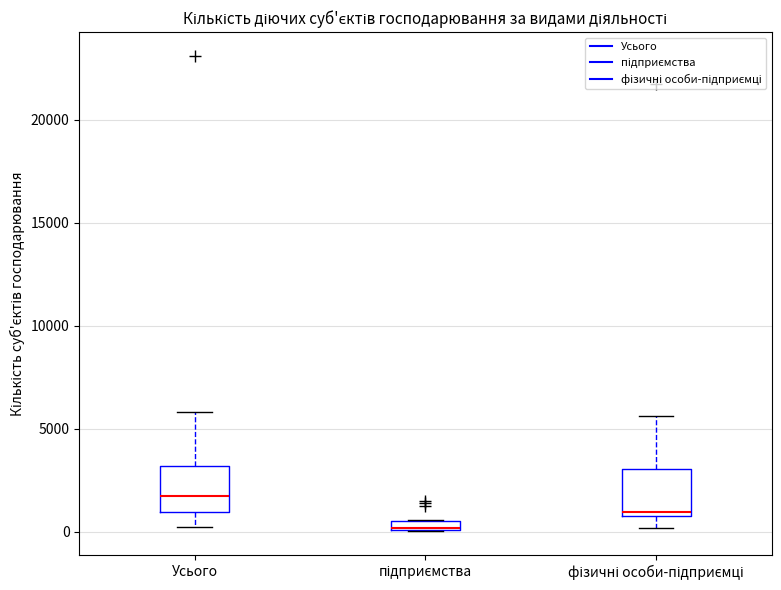

Where does the median line of the box for Усього sit on the y-axis? The values are not printed on the chart, so give them approximately, as read against the axis.

1500